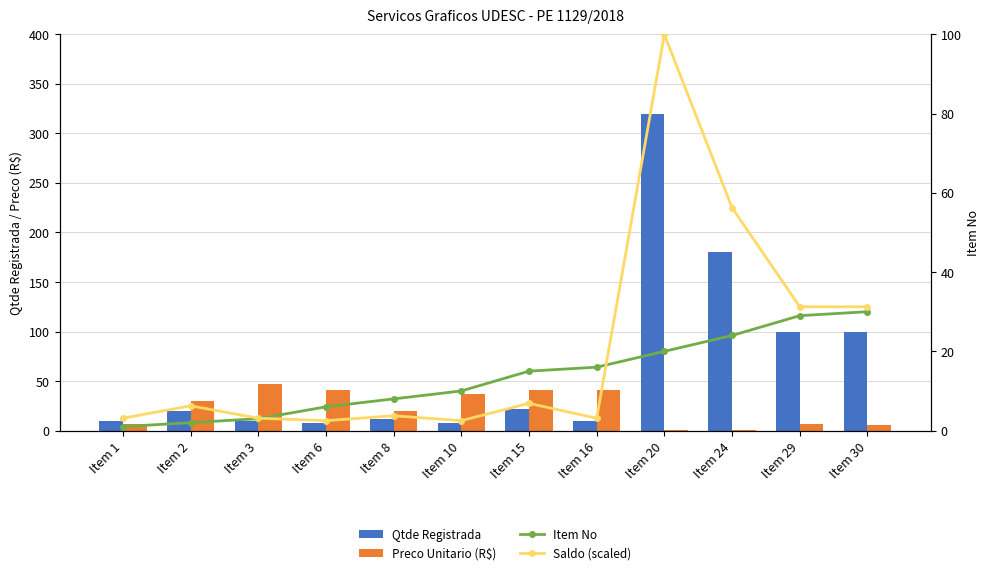

Is it true that Saldo (scaled) equals 9.2 at Item 15?

False